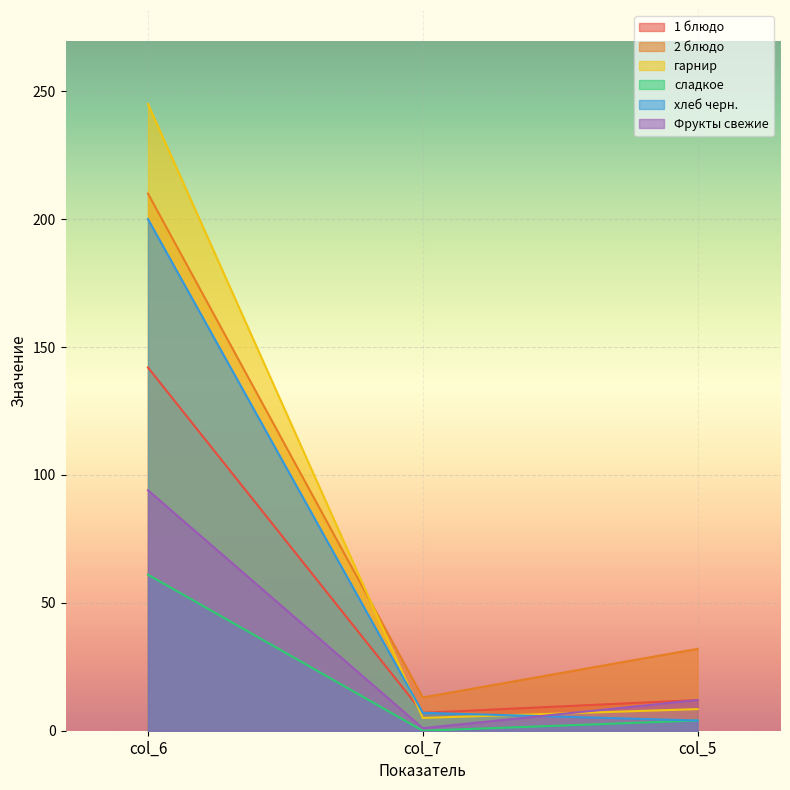

List the labels in order of гарнир value, smallest first.

col_7, col_5, col_6